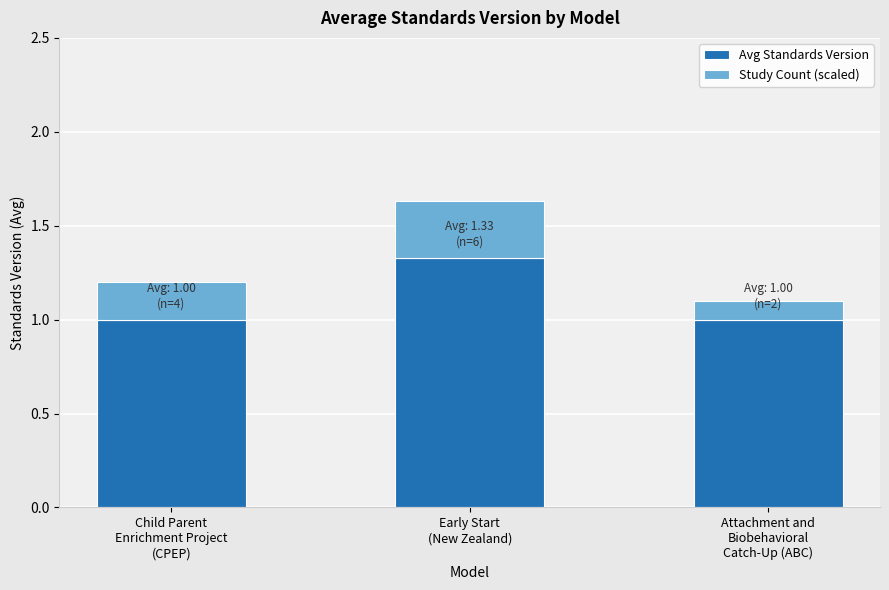

What is the minimum value for Avg Standards Version?

1.0